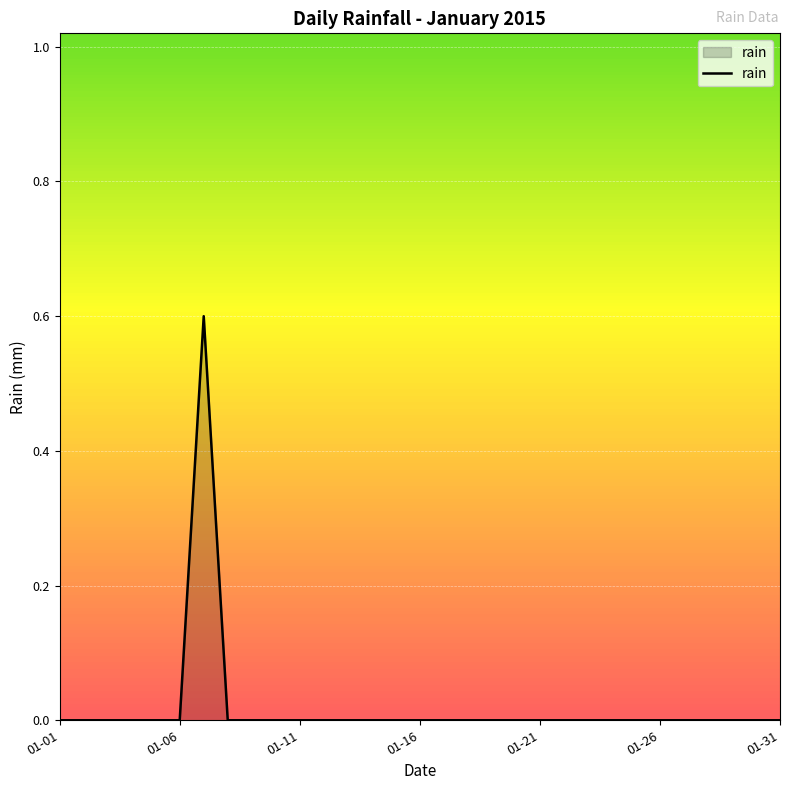

What is the greatest value displayed?

0.6